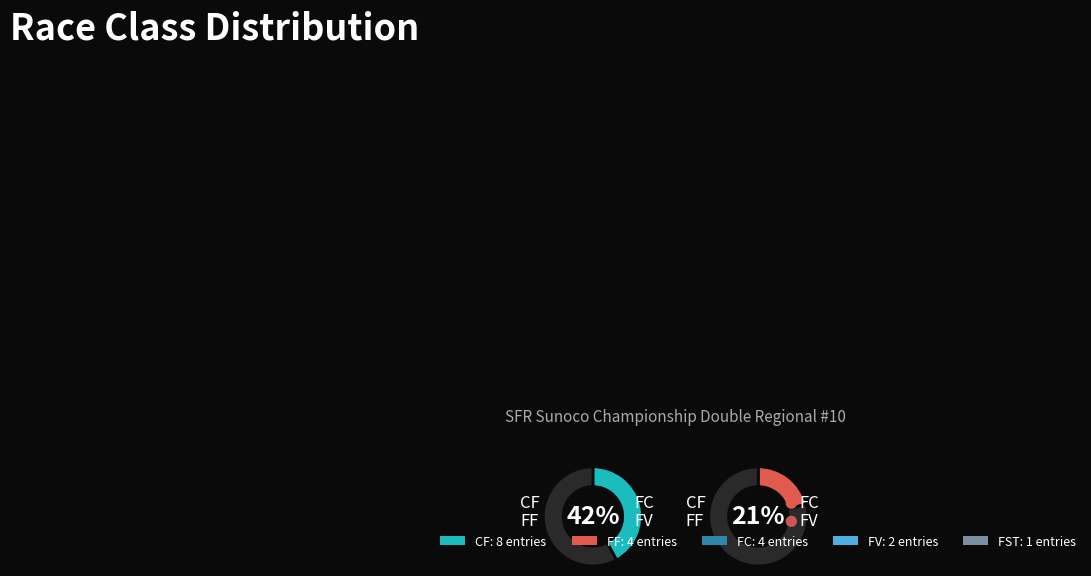

What percentage is the FC slice, to the nearest percent?

21%